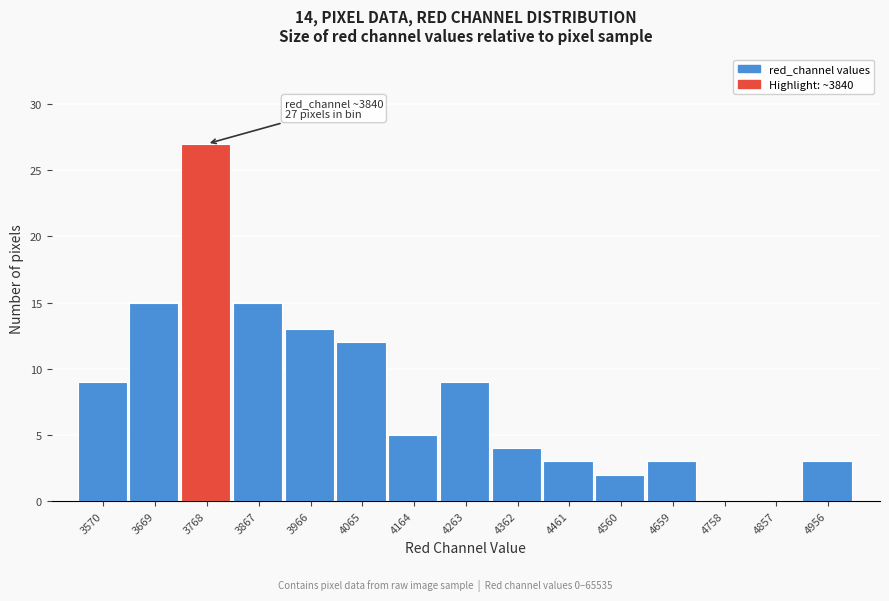

Reading left to right, what are all the values shown in this chart?

3570=9	3669=15	3768=27	3867=15	3966=13	4065=12	4164=5	4263=9	4362=4	4461=3	4560=2	4659=3	4758=0	4857=0	4956=3